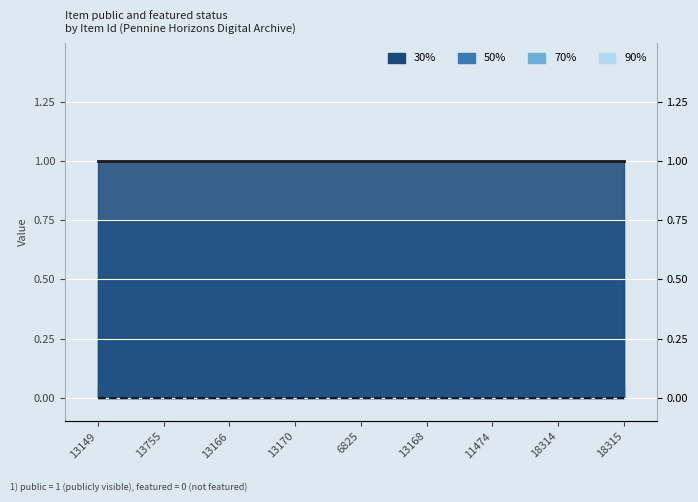

List the series in order of their overall mean, lowest first.

featured (line), public (line)